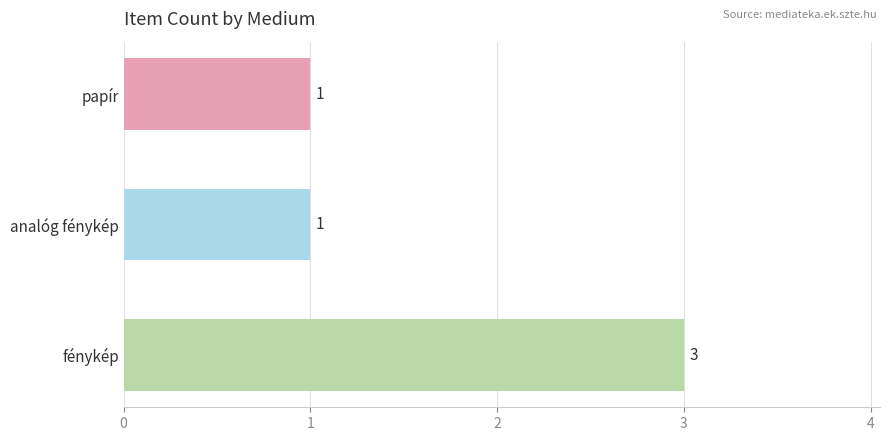

Are the bars grouped side by side (vs. stacked)?

No